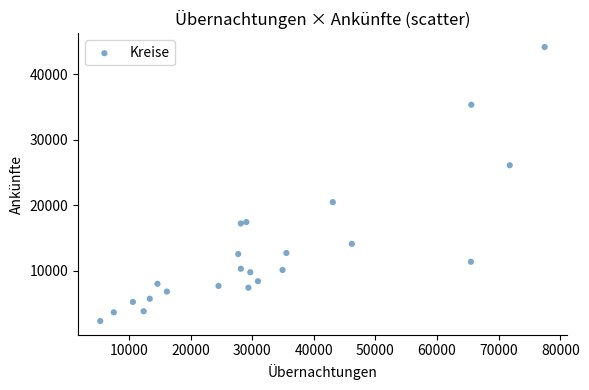

What is the range of Y values (max minus min)?

41821